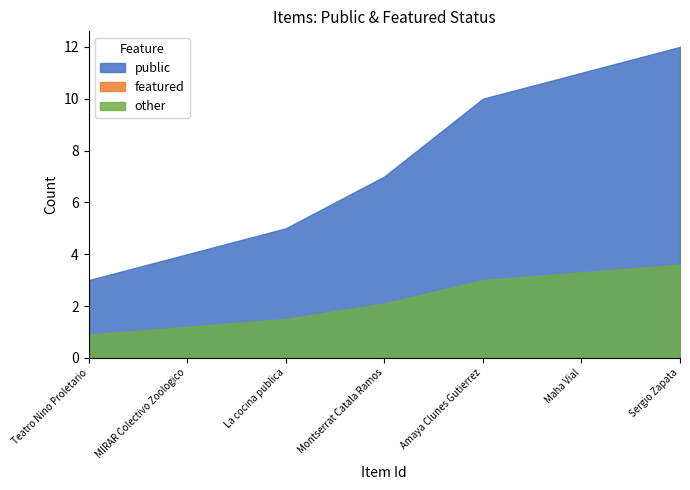

How many lines are shown in the chart?

3